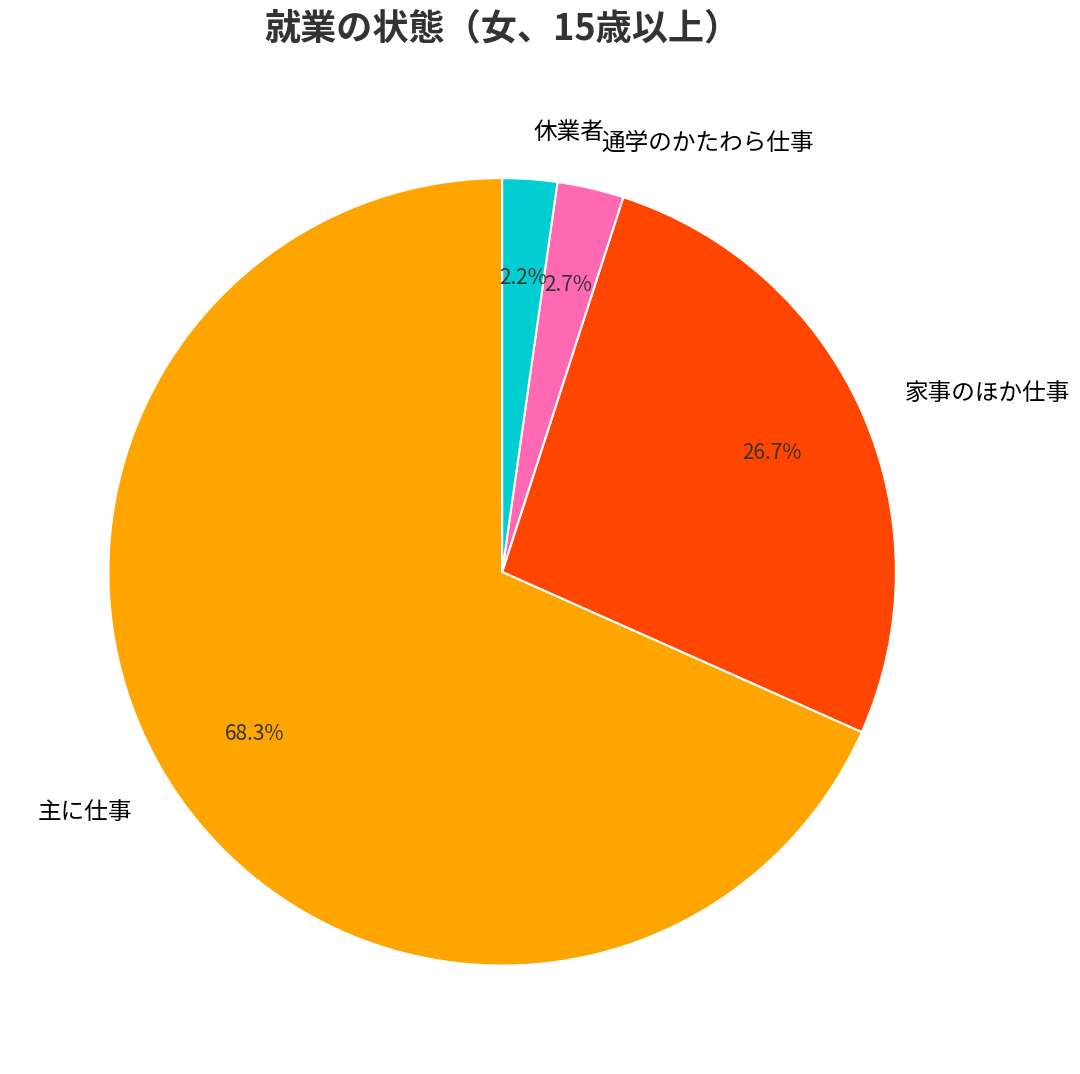

Which slice is the largest?

主に仕事